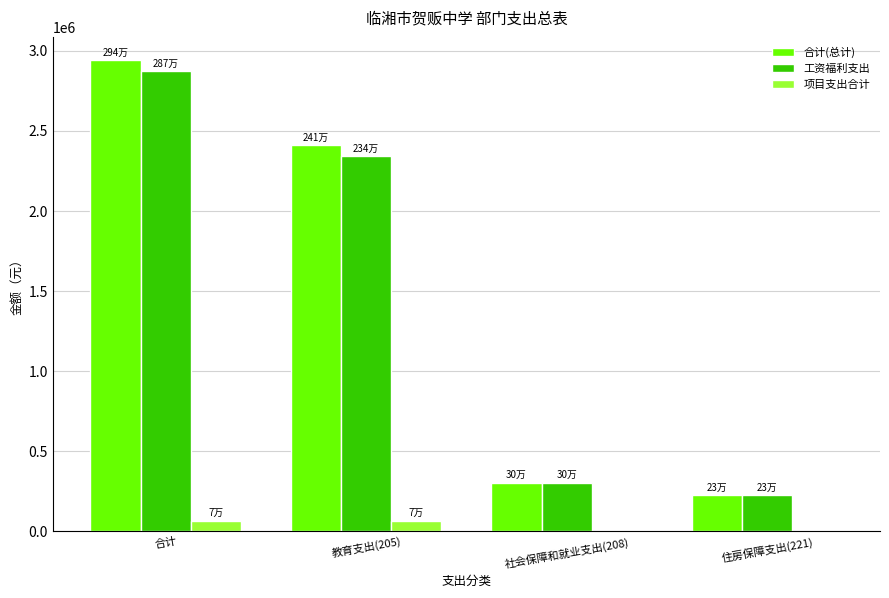

Which label corresponds to the largest value in the chart?

合计